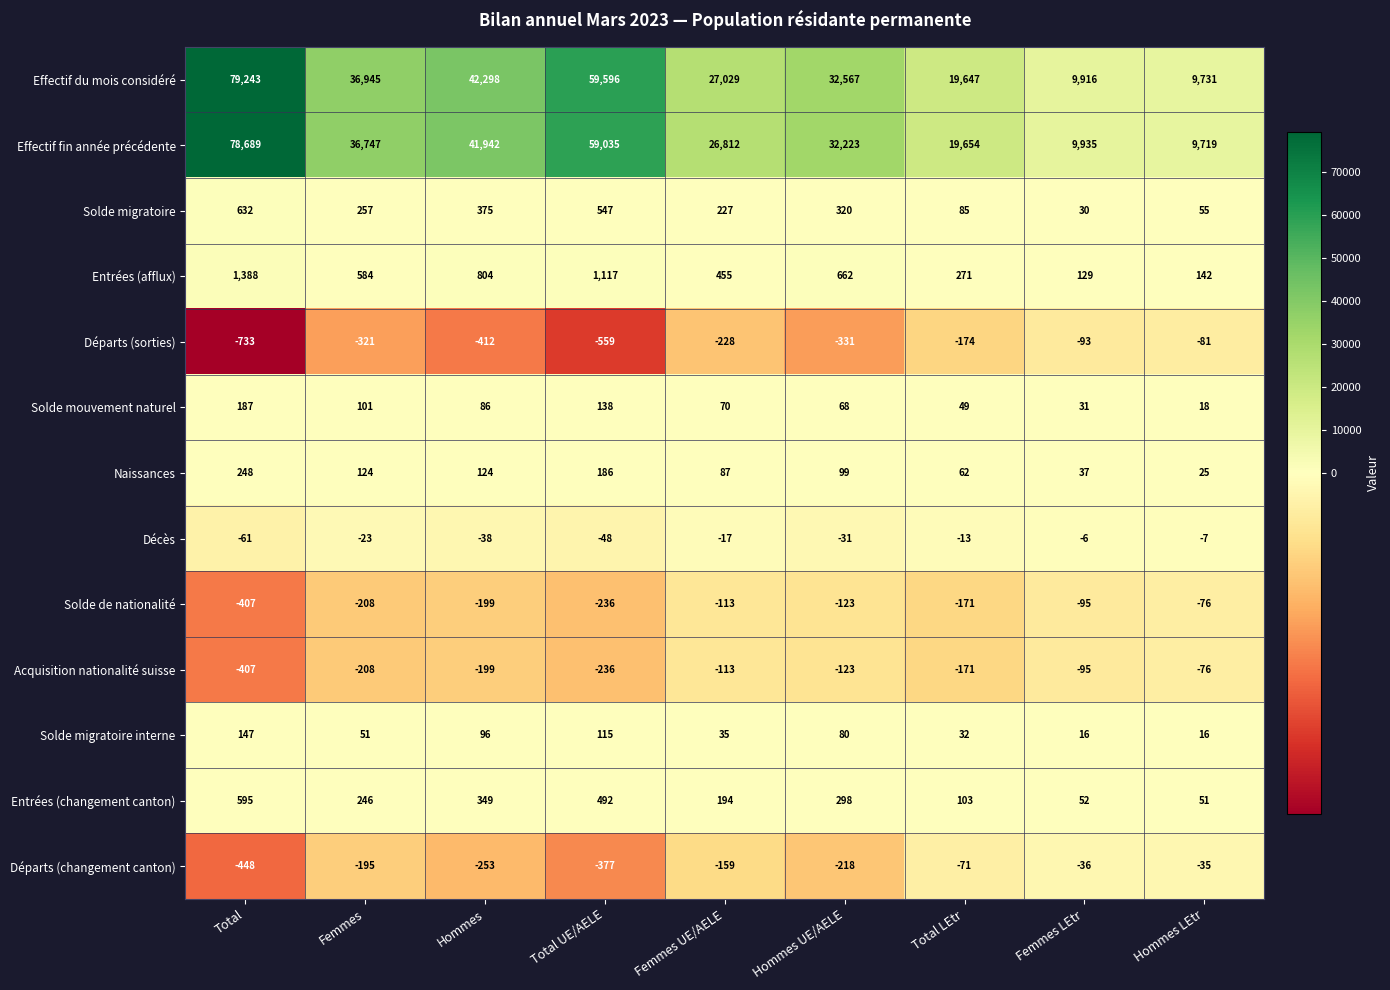

At how many categories does at least one series exceed 77923?

1